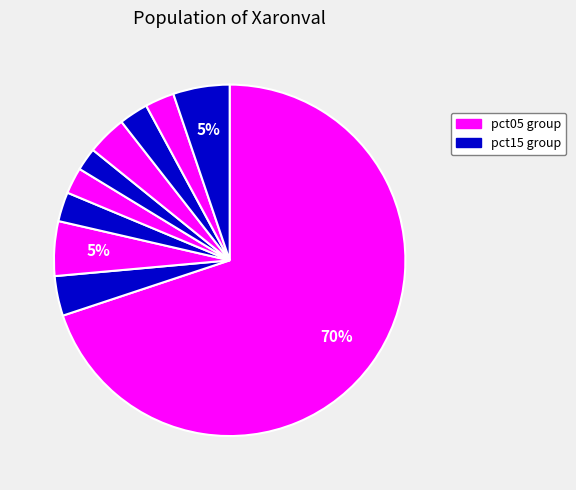

Count the number of slices in the pie.

10